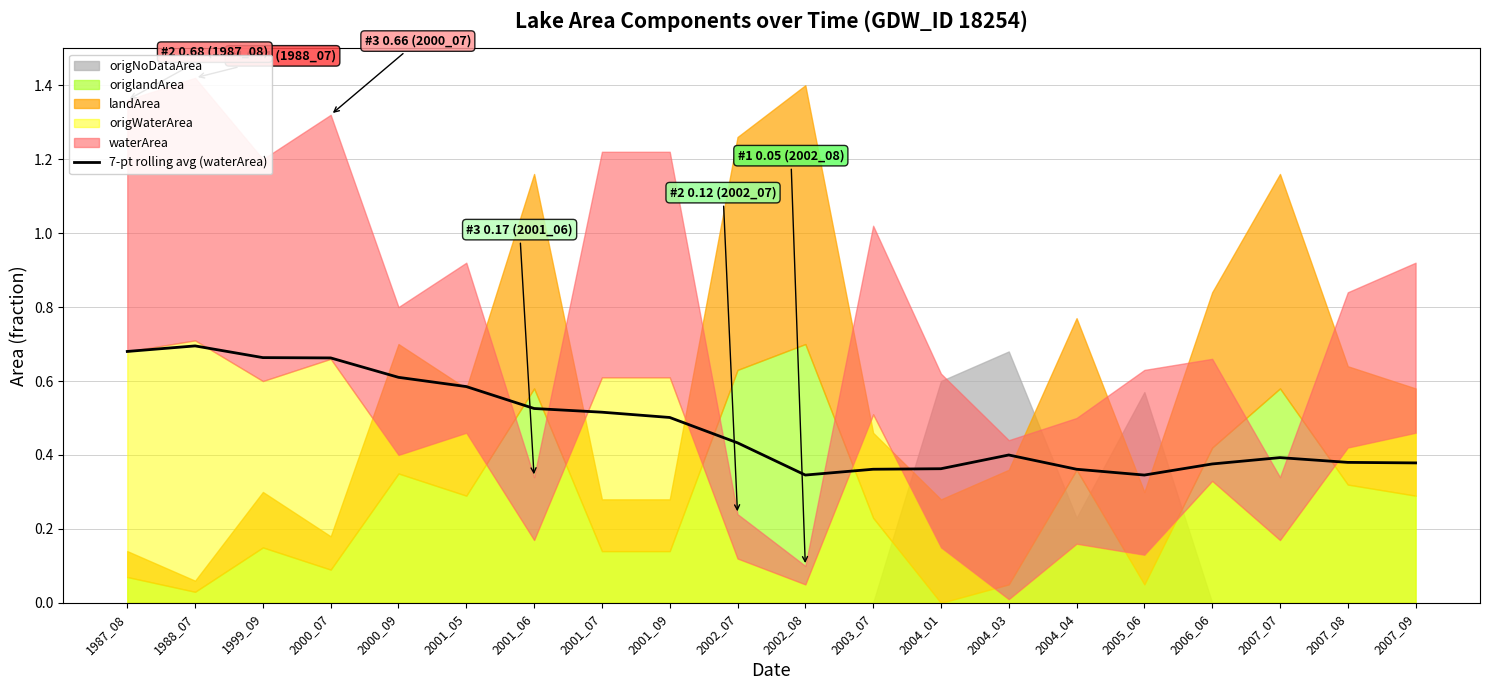

At which category does the data reach its first local valley?

2002_08